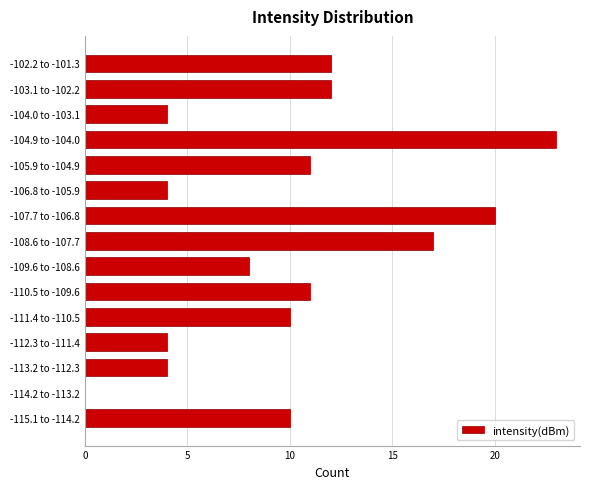

Reading bottom to top, transcribe all the data shown in this chart.

-115.1 to -114.2=10	-114.2 to -113.2=0	-113.2 to -112.3=4	-112.3 to -111.4=4	-111.4 to -110.5=10	-110.5 to -109.6=11	-109.6 to -108.6=8	-108.6 to -107.7=17	-107.7 to -106.8=20	-106.8 to -105.9=4	-105.9 to -104.9=11	-104.9 to -104.0=23	-104.0 to -103.1=4	-103.1 to -102.2=12	-102.2 to -101.3=12